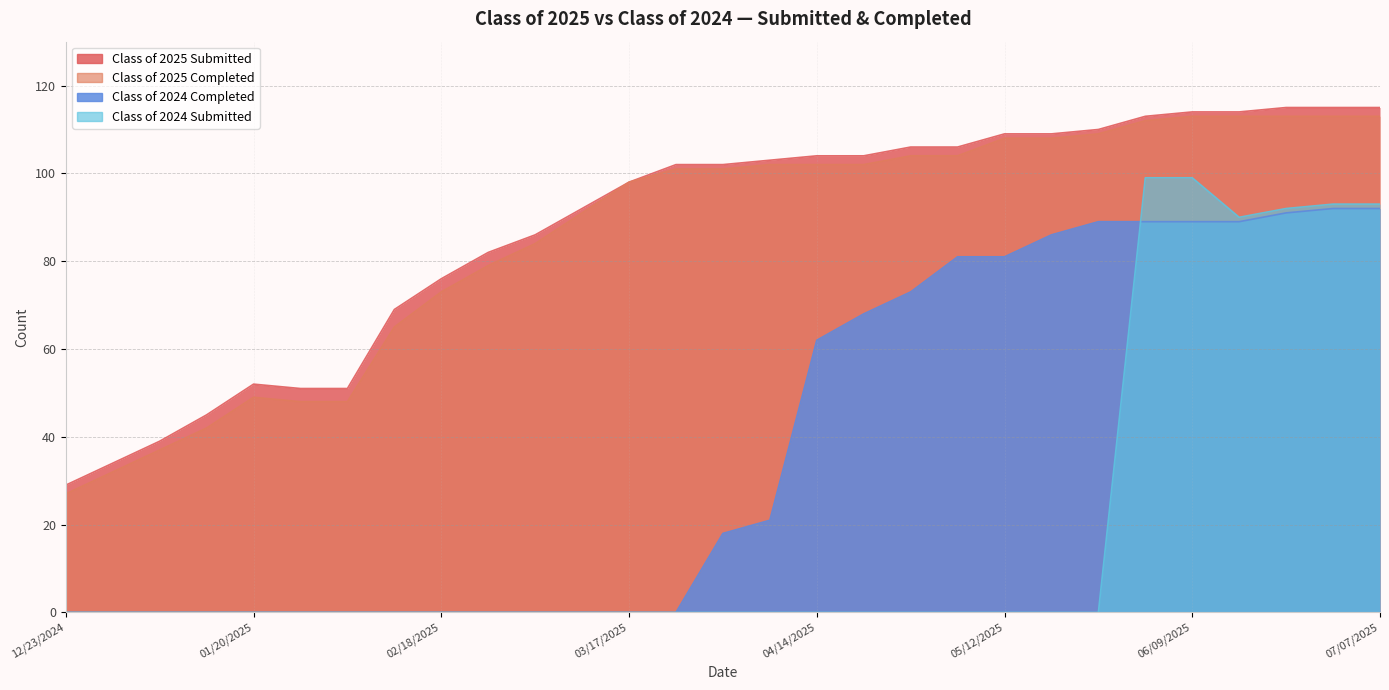

Which has a higher value, 04/21/2025 or 02/18/2025?

04/21/2025